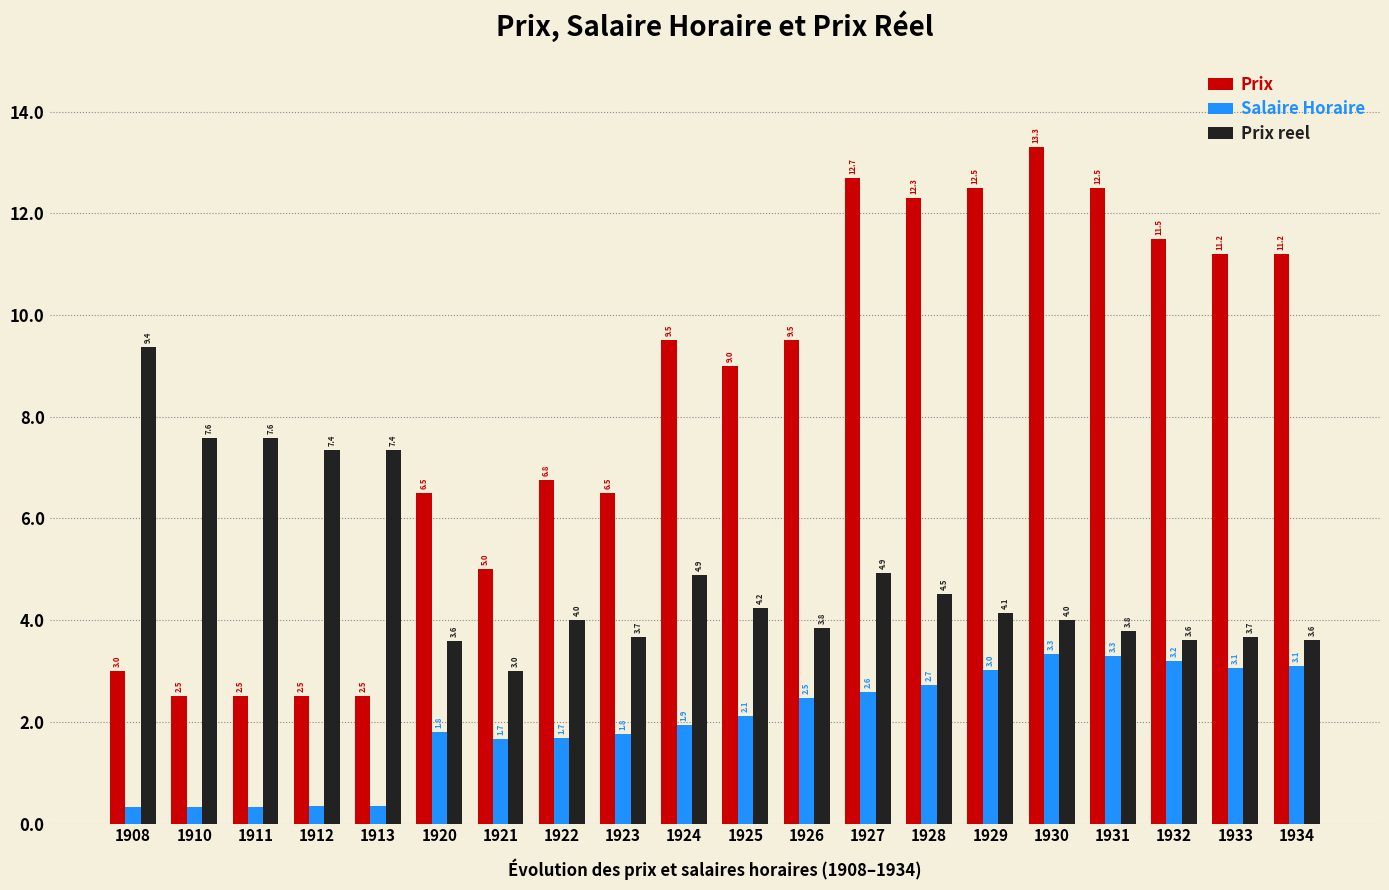

At which category is the sum across all series the highest?

1930